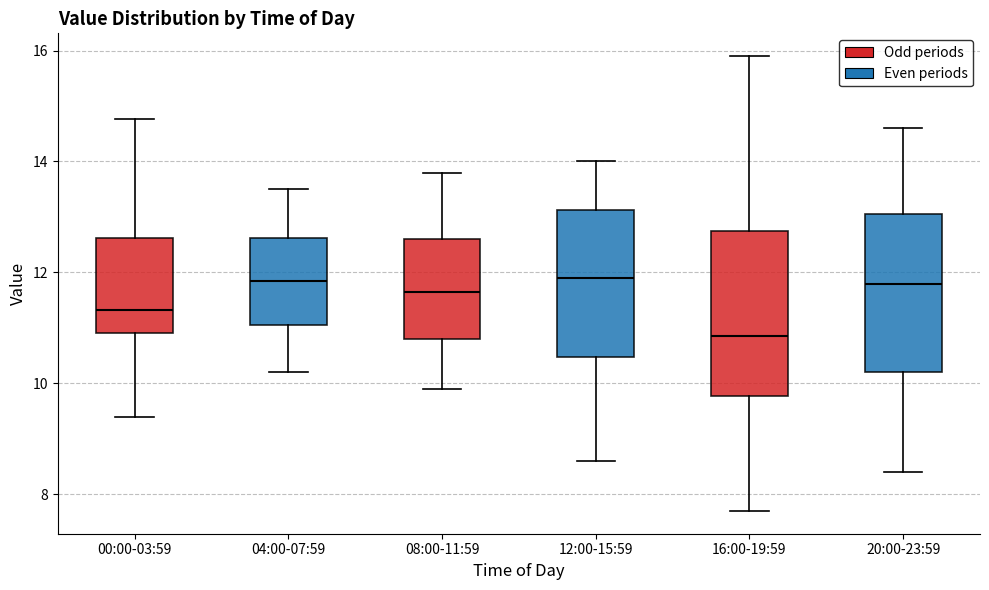

Reading left to right, transcribe this box plot: for each box, give where its median line is, the range the box spans, and where its two whiskers end, as read against the y-axis. The values are not printed on the chart, so give them approximately, as read against the axis.

00:00-03:59: median 11.4, box 11.0 to 12.6, whiskers 9.4 to 14.8
04:00-07:59: median 11.8, box 11.0 to 12.6, whiskers 10.2 to 13.6
08:00-11:59: median 11.6, box 10.8 to 12.6, whiskers 10.0 to 13.8
12:00-15:59: median 12.0, box 10.4 to 13.2, whiskers 8.6 to 14.0
16:00-19:59: median 10.8, box 9.8 to 12.8, whiskers 7.8 to 16.0
20:00-23:59: median 11.8, box 10.2 to 13.0, whiskers 8.4 to 14.6